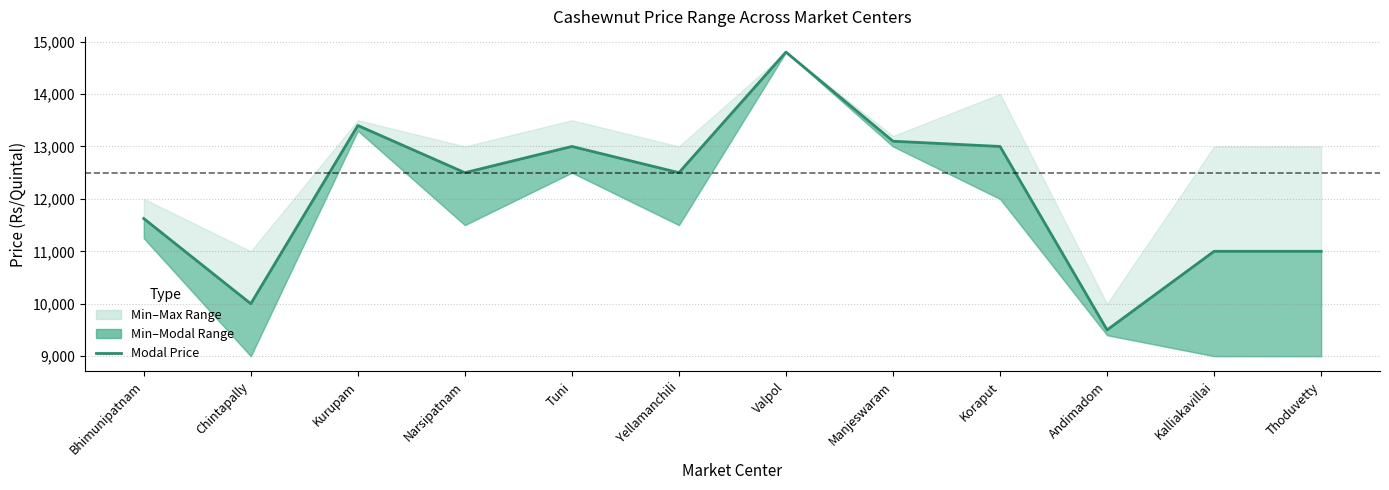

How many interior local valleys (lower than both neighbors) does the data have?

4